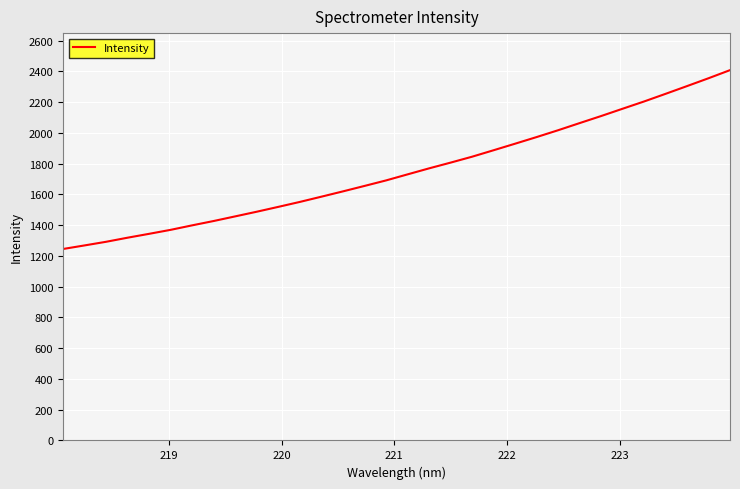

What is the smallest value displayed?

1245.2